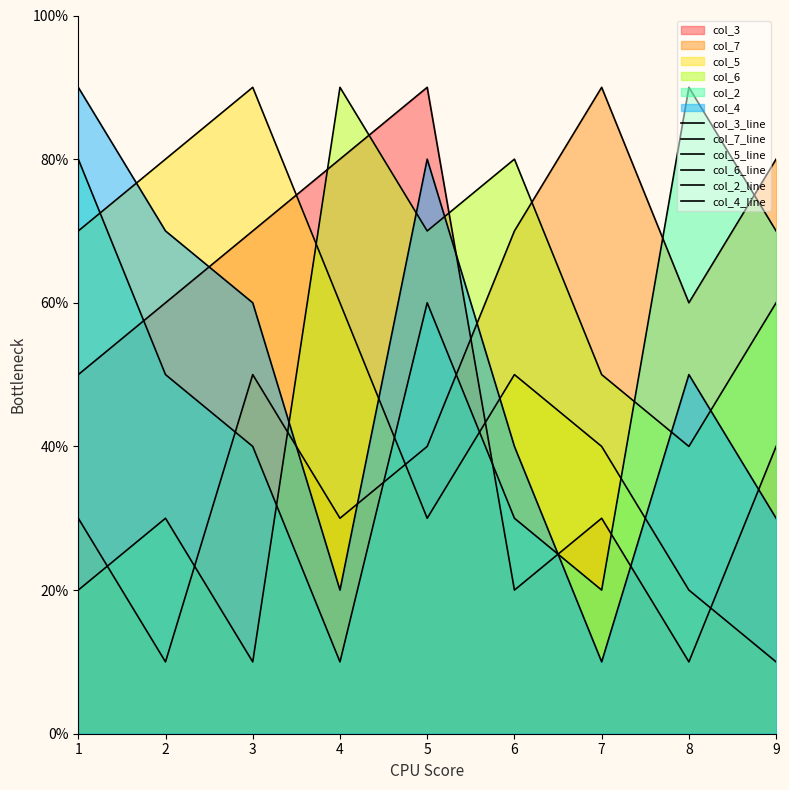

The col_2_line series shows 8 at 1. True or false?

True